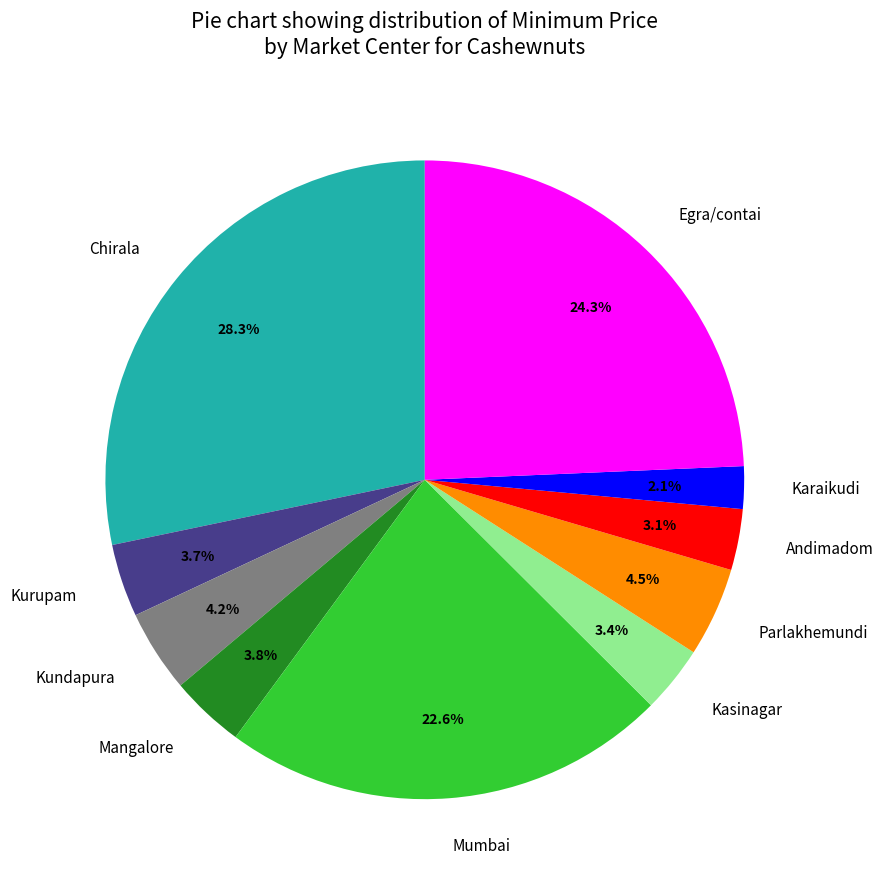

What percentage do Kurupam and Karaikudi together represent?

5.8%